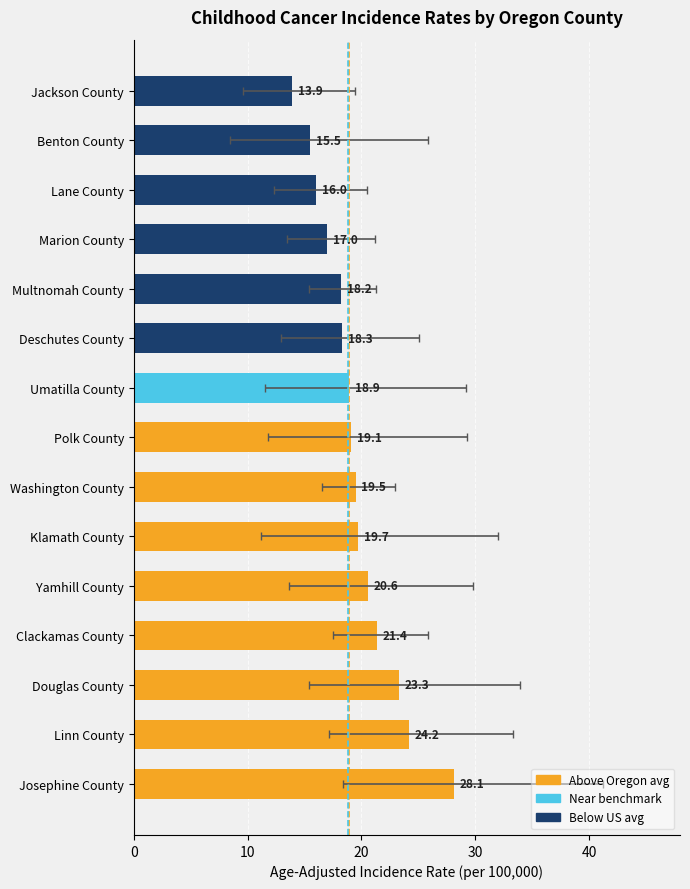

What position from the left is Linn County?

14